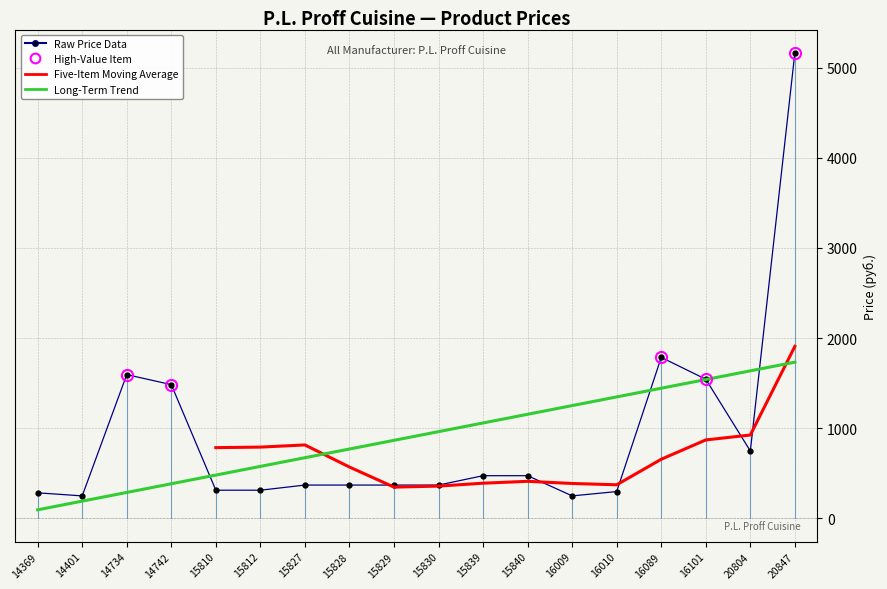

What is the average value of the Long-Term Trend series?

913.3